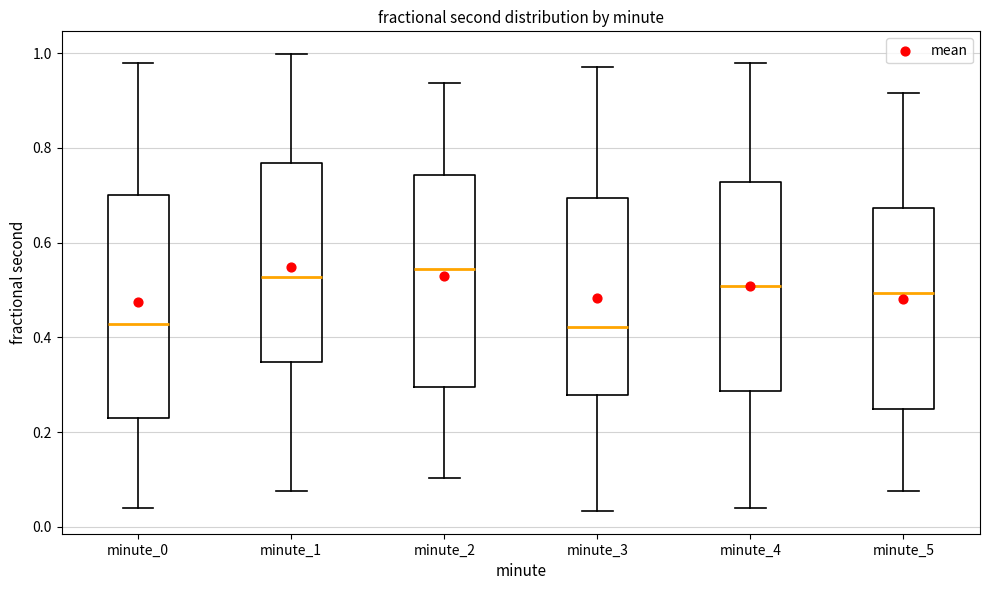

Where does the lower whisker of the box for minute_5 end on the y-axis? The values are not printed on the chart, so give them approximately, as read against the axis.

0.08